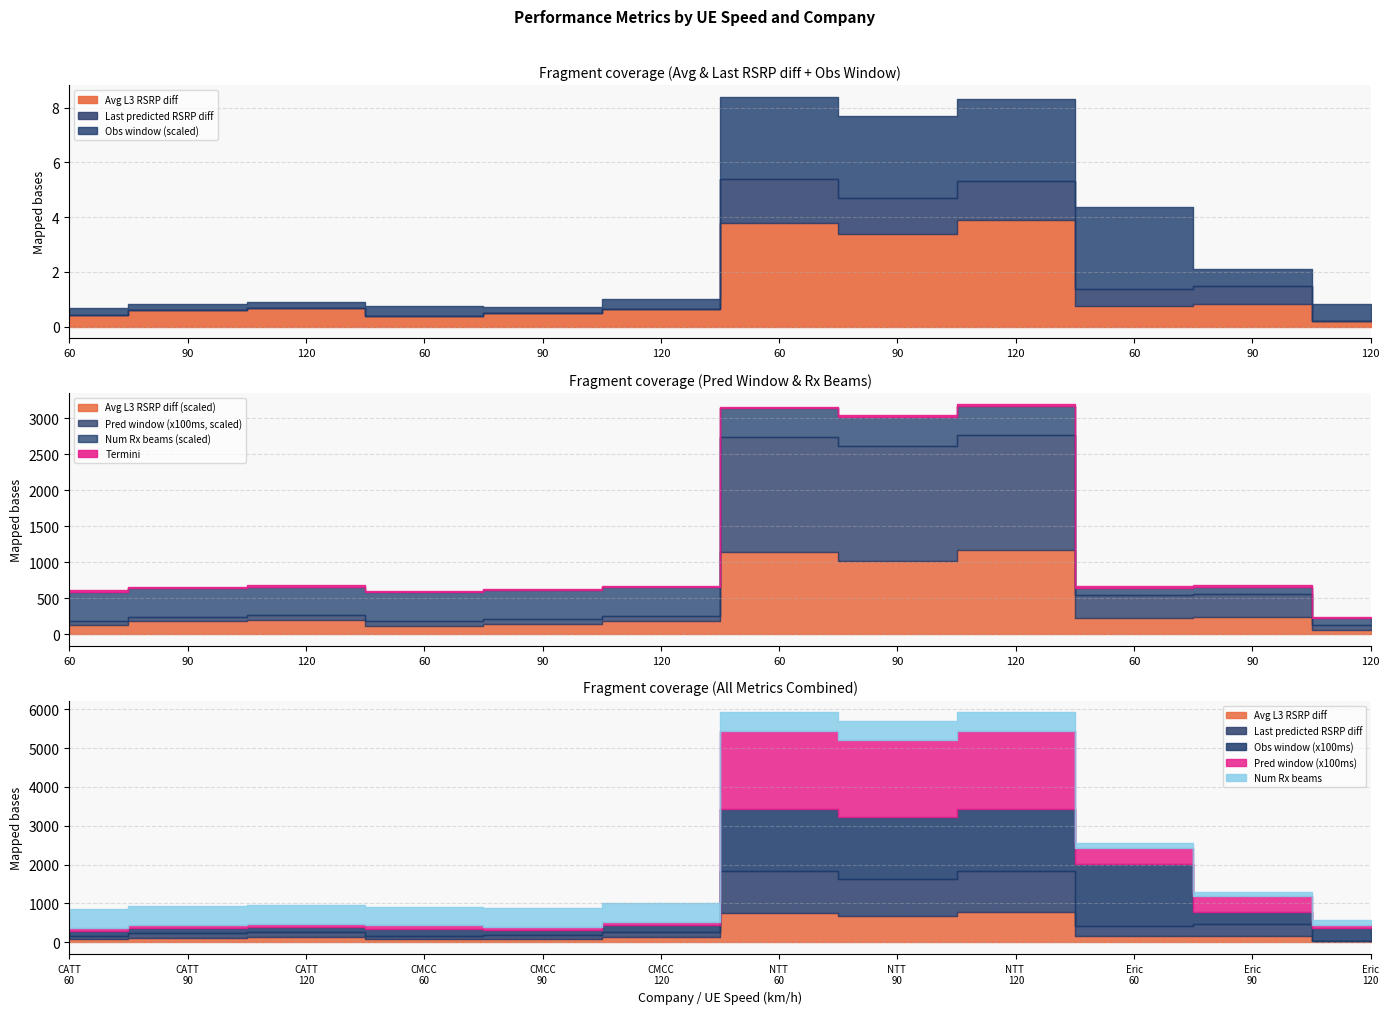

Does the chart have visible grid lines?

Yes